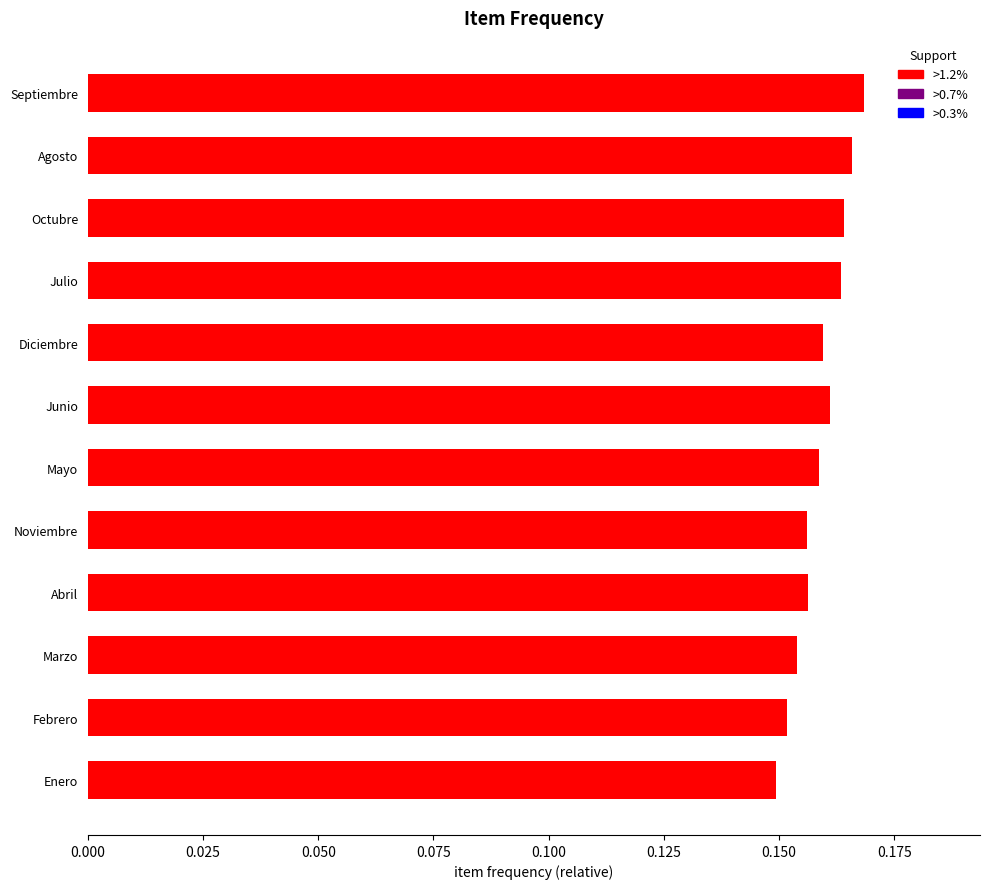

How many distinct data groups are displayed?

1